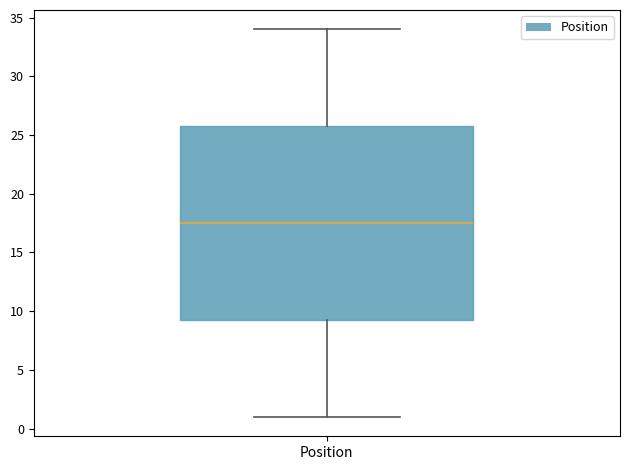

Read this box plot against the y-axis: the position of the median line, the range covered by the box, and the ends of both whiskers. The values are not printed on the chart, so give them approximately, as read against the axis.

median 17.5, box 9.5 to 26.0, whiskers 1.0 to 34.0